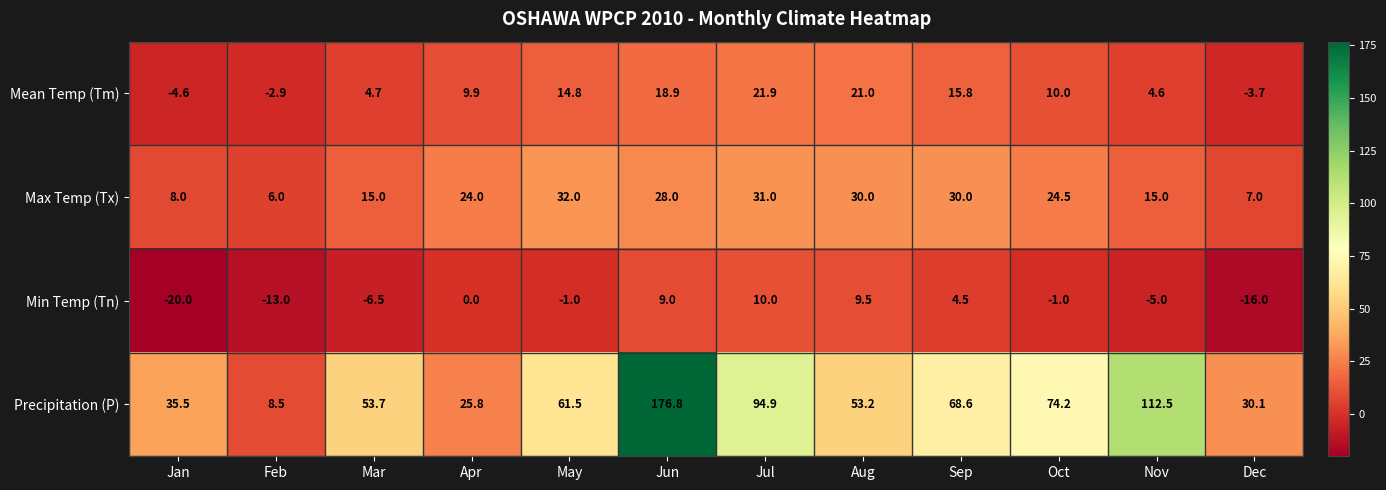

What is the difference between the second highest and minimum values in the Max Temp (Tx) series?

25.0